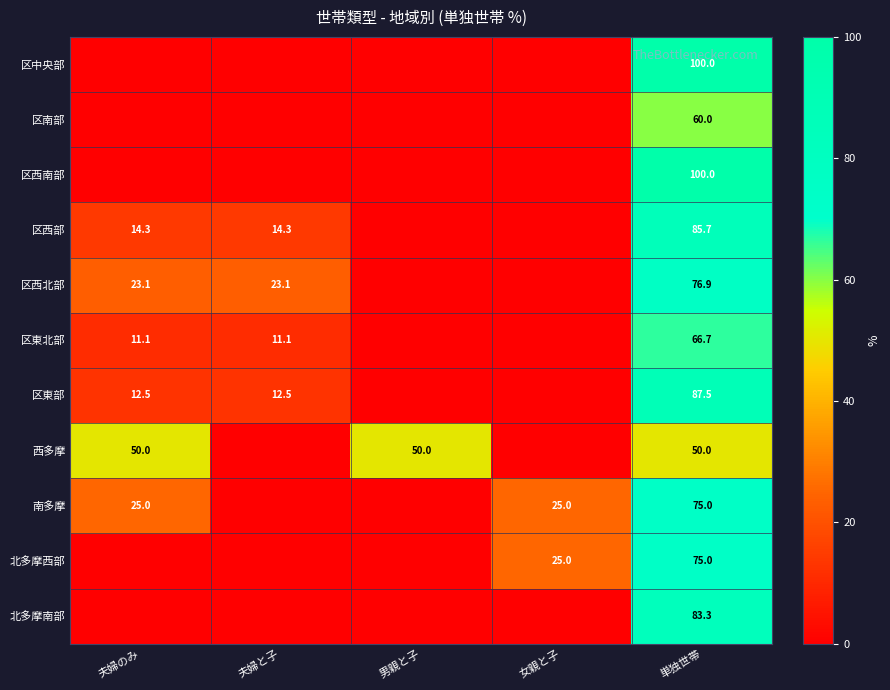

The 区東北部 series shows 11.1 at 夫婦のみ. True or false?

True